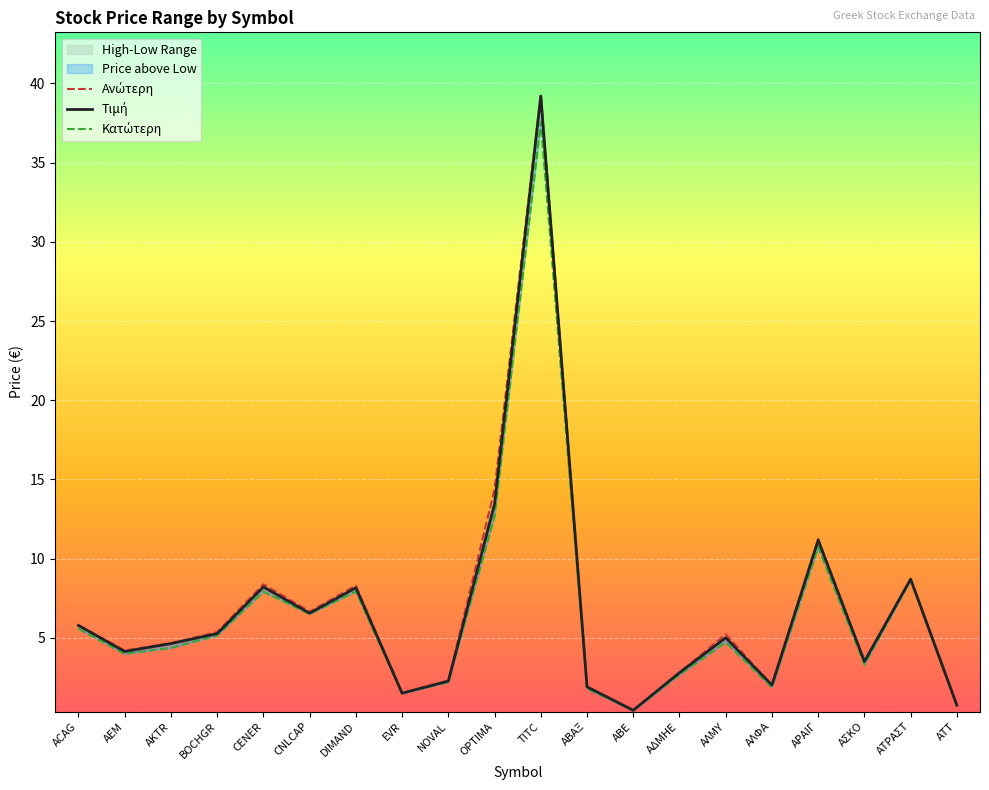

At AEM, list the series in order from largest to smallest.

Ανώτερη, Τιμή, Κατώτερη